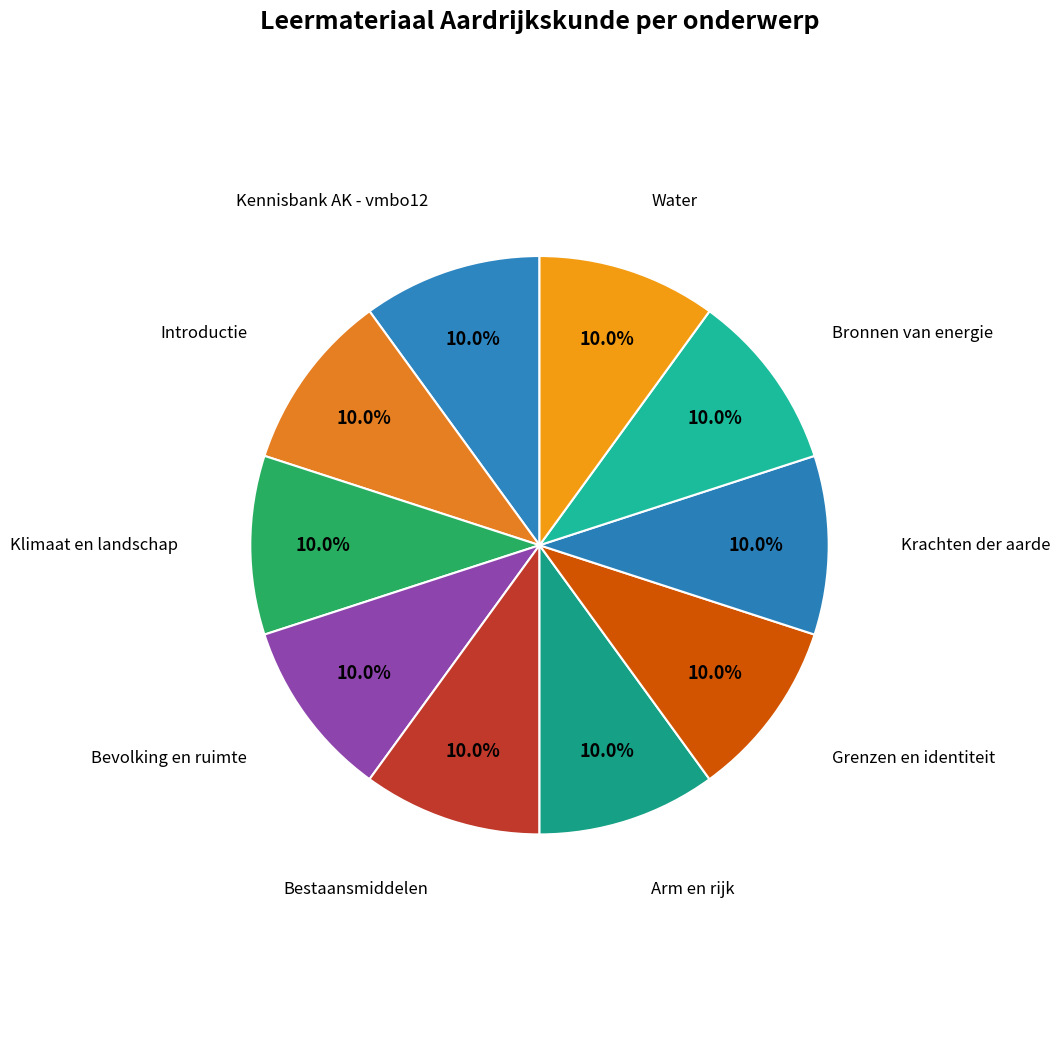

Count the number of slices in the pie.

10